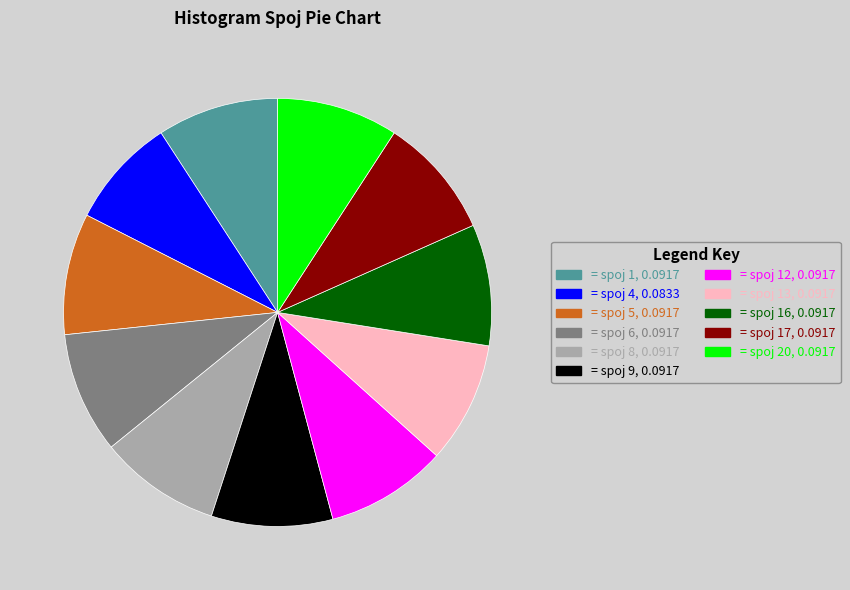

Does any single category account for the majority?

No